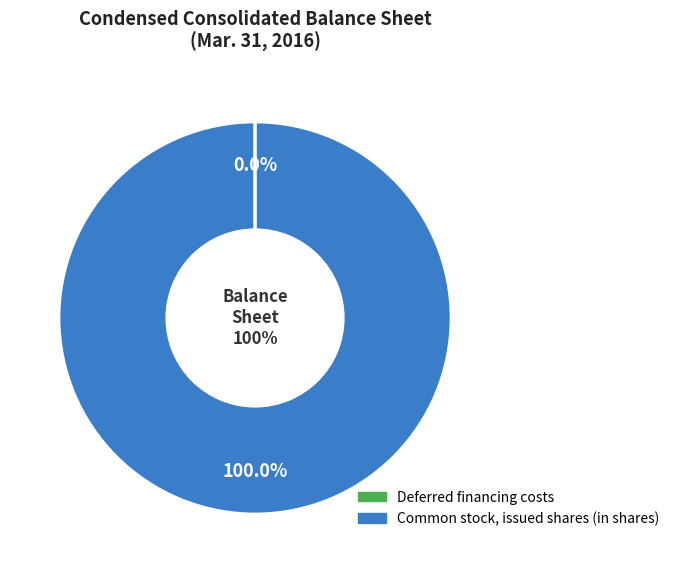

Count the number of slices in the pie.

2